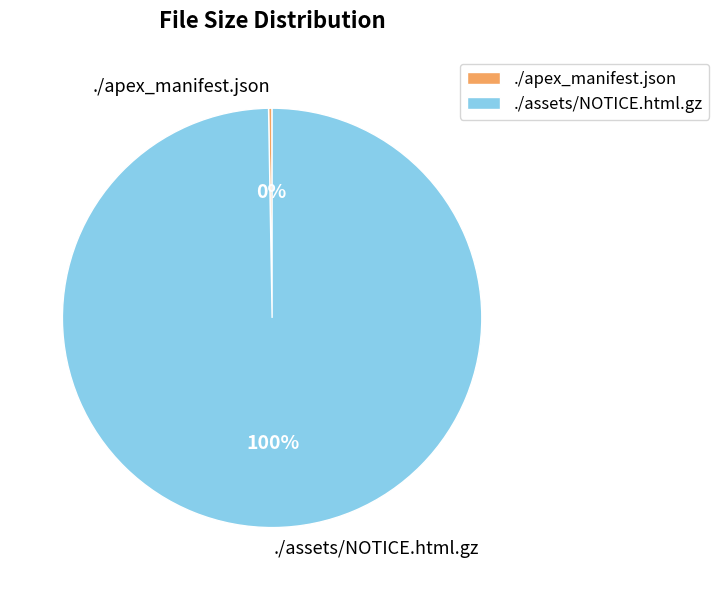

Is there a majority slice in this chart?

Yes